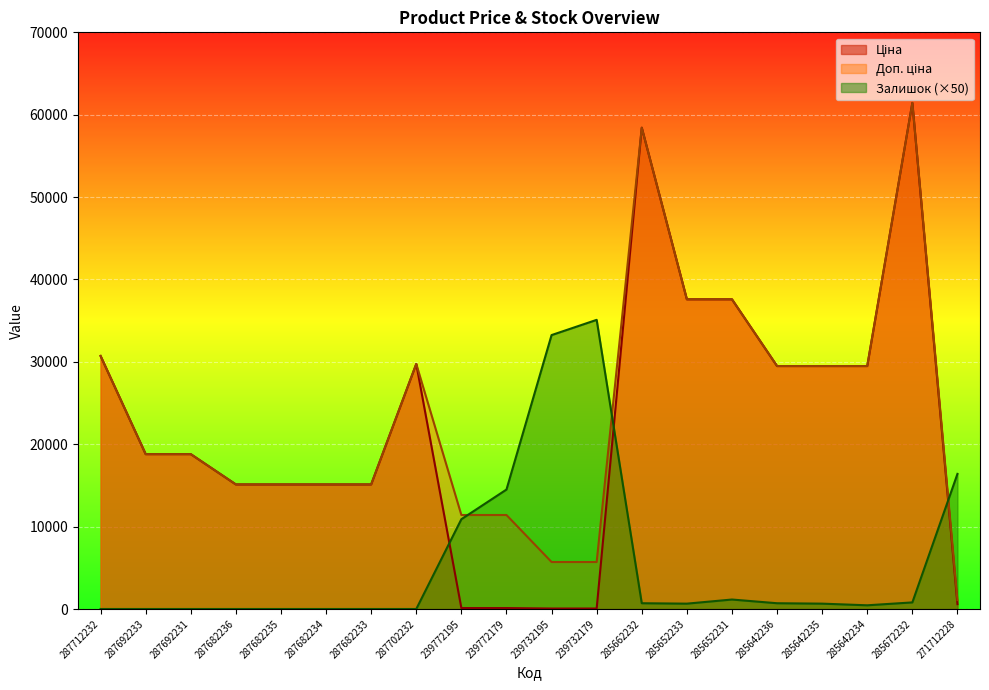

Count the number of categories in the chart.

20